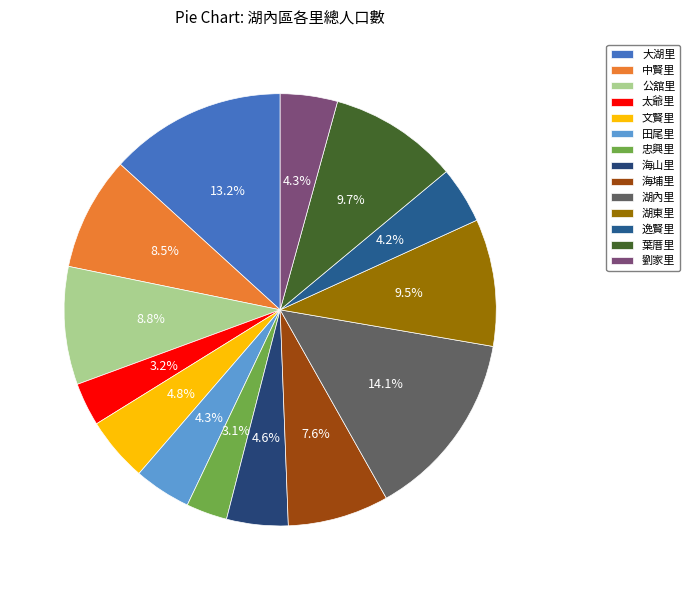

Which slice is the smallest?

忠興里